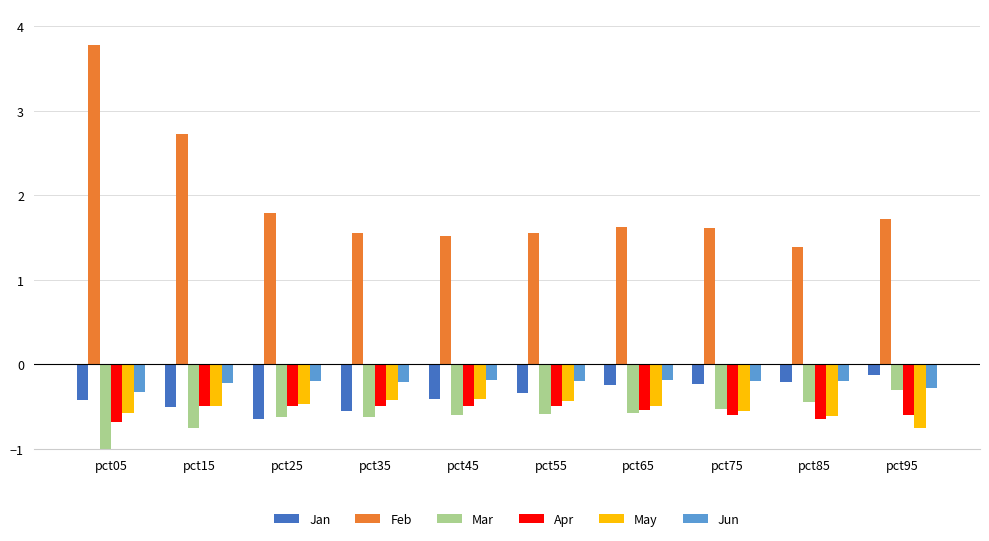

Which series has the largest total across all categories?

Feb